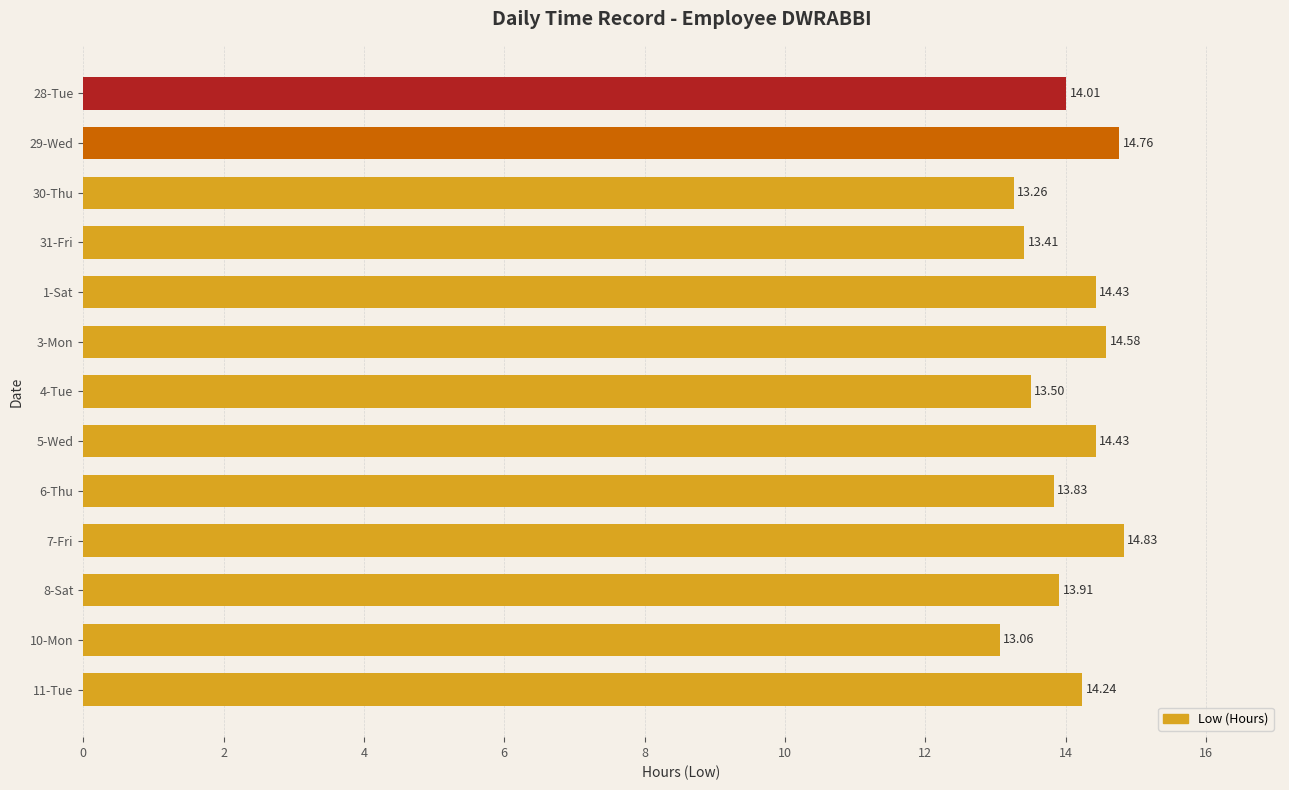

What is the sum of the values at 8-Sat and 4-Tue?

27.4